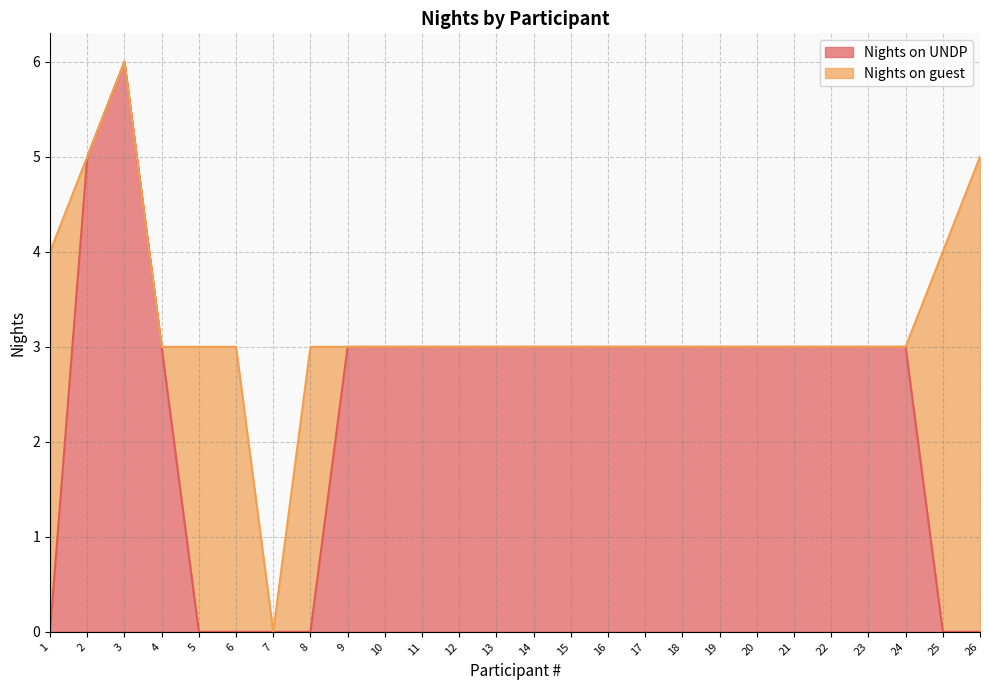

List the labels in order of value, largest first.

3, 2, 4, 9, 10, 11, 12, 13, 14, 15, 16, 17, 18, 19, 20, 21, 22, 23, 24, 1, 5, 6, 7, 8, 25, 26